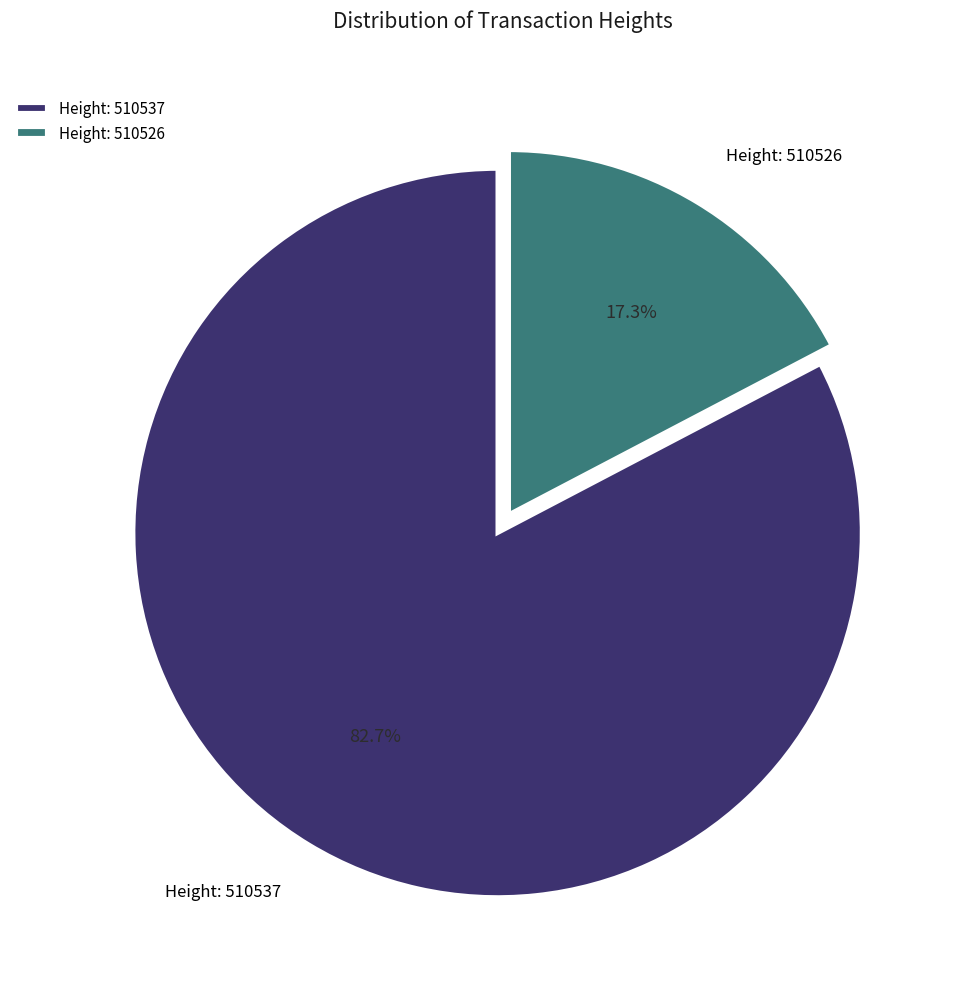

Approximately how many times larger is the value at Height: 510537 compared to Height: 510526?

4.8